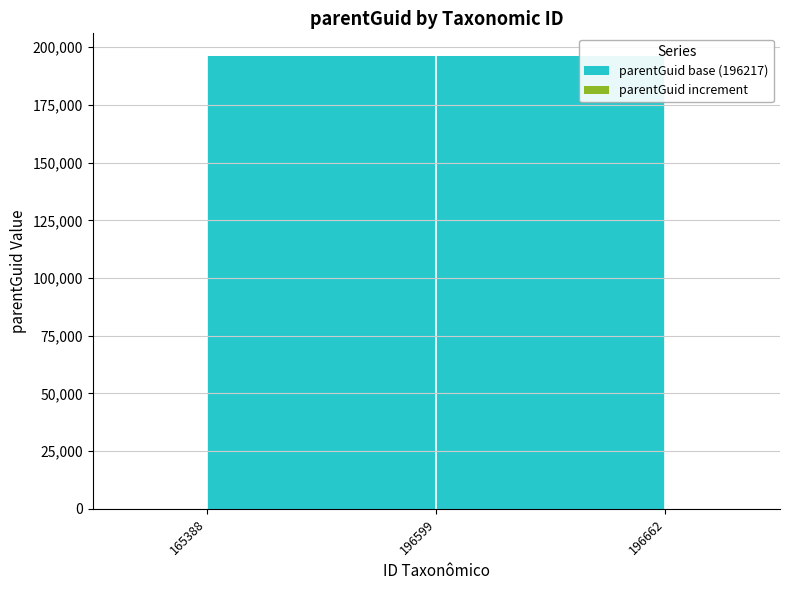

Does the chart display data point markers on the line(s)?

No